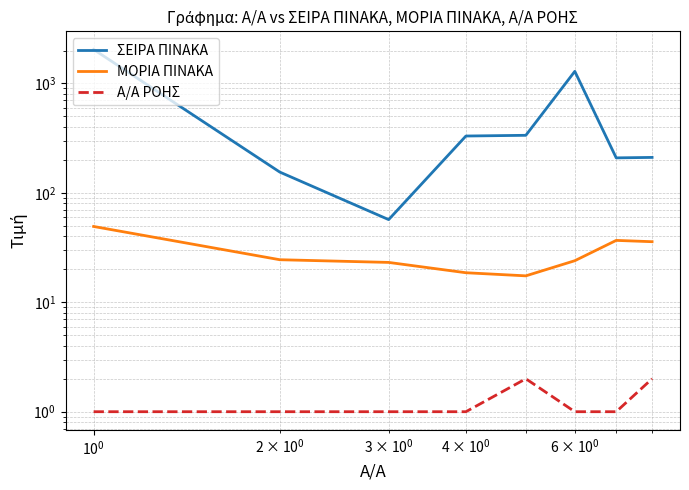

Is this an area chart (filled region under the line)?

No